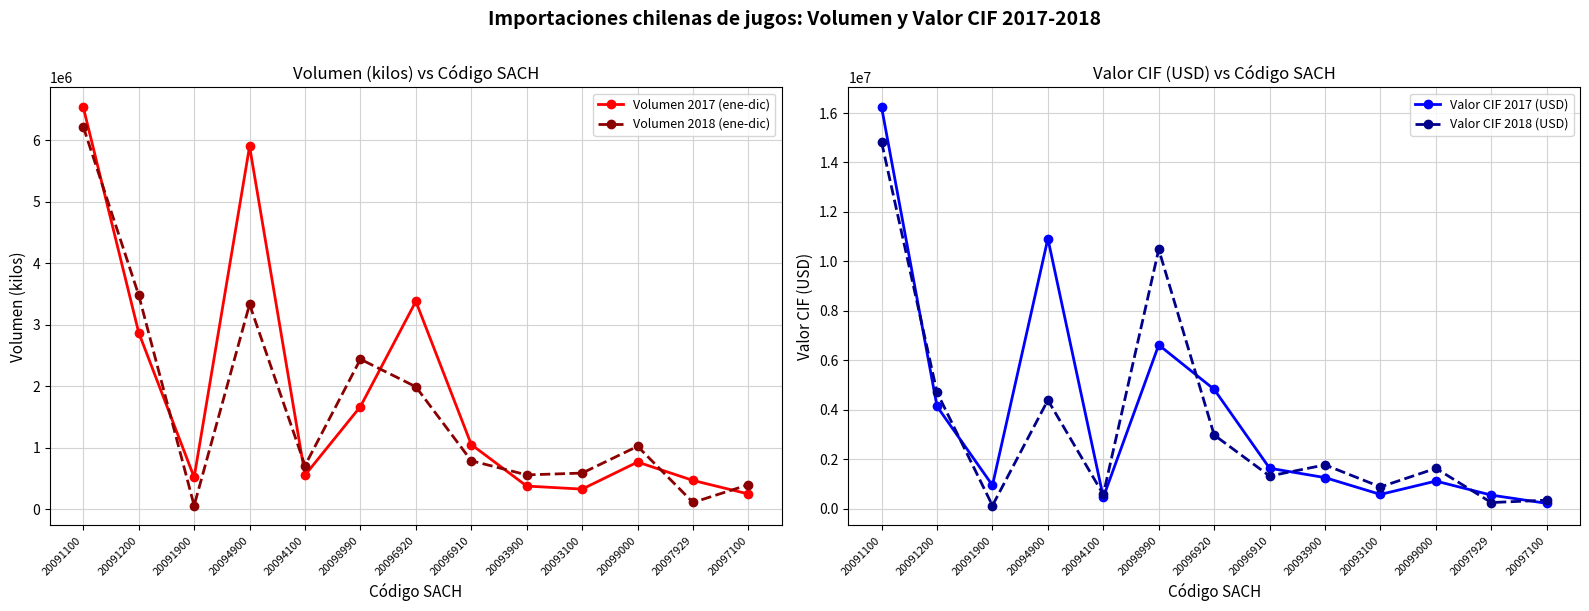

What is the sum of the Valor CIF 2017 (USD) values at 20096920 and 20094900?

15740191.6